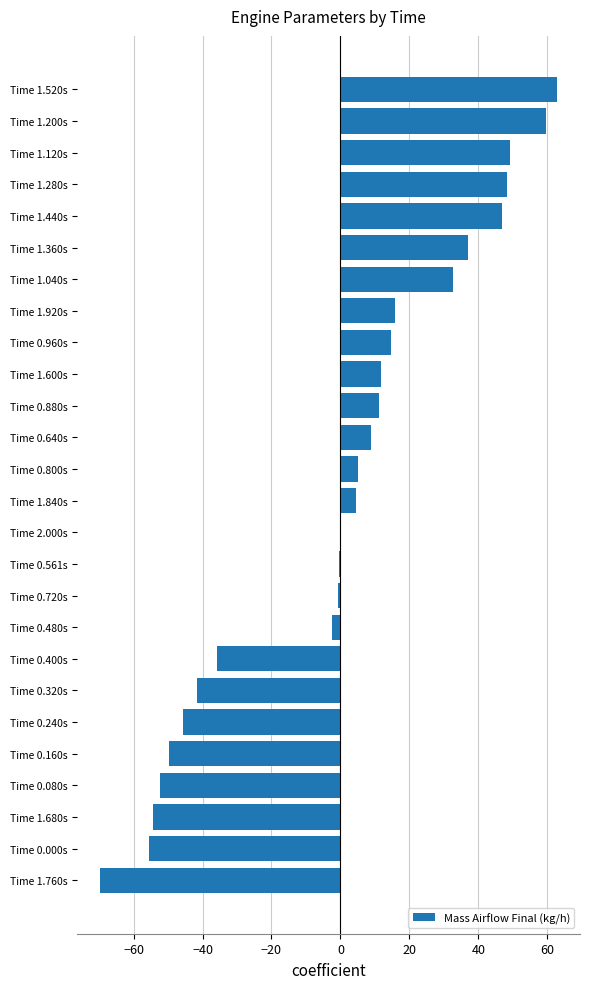

What is the change in value from Time 1.680s to Time 1.120s?

+103.5